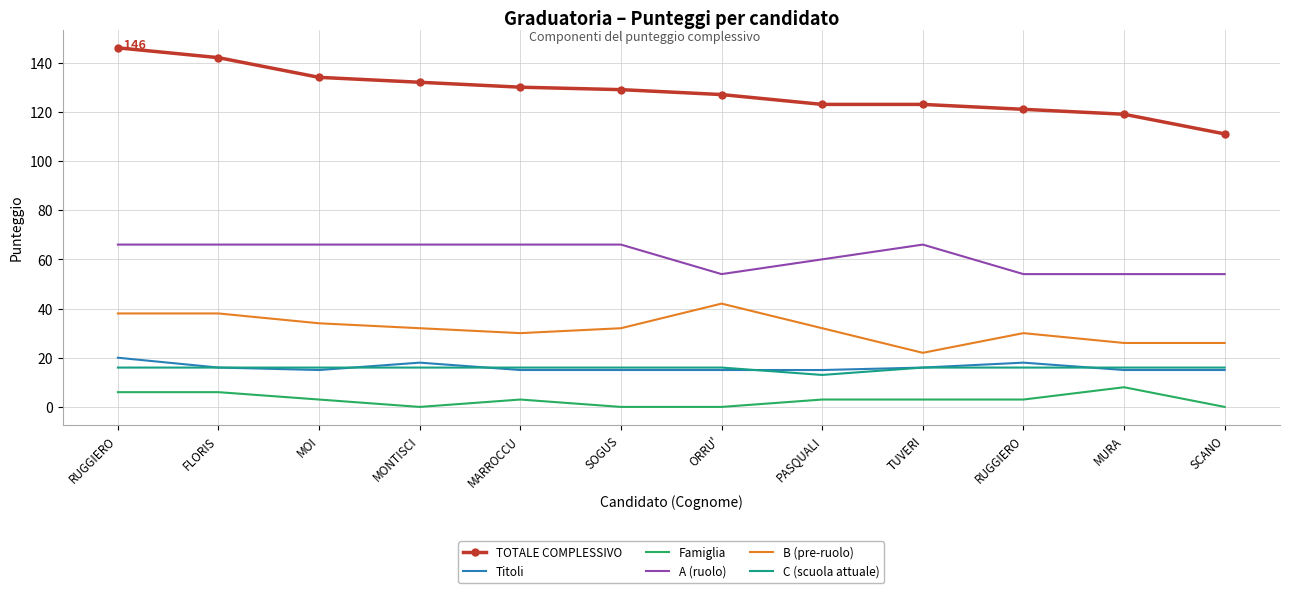

What is the total value across all series at PASQUALI?

246